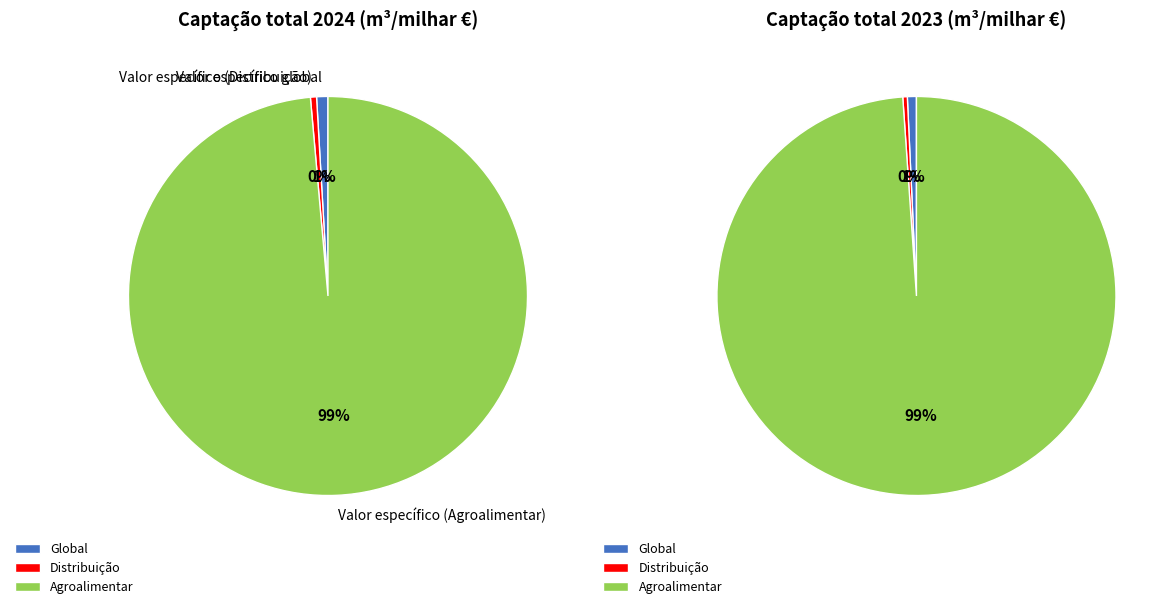

What is the change in value from Valor específico global to Valor específico (Distribuição)?

-0.1